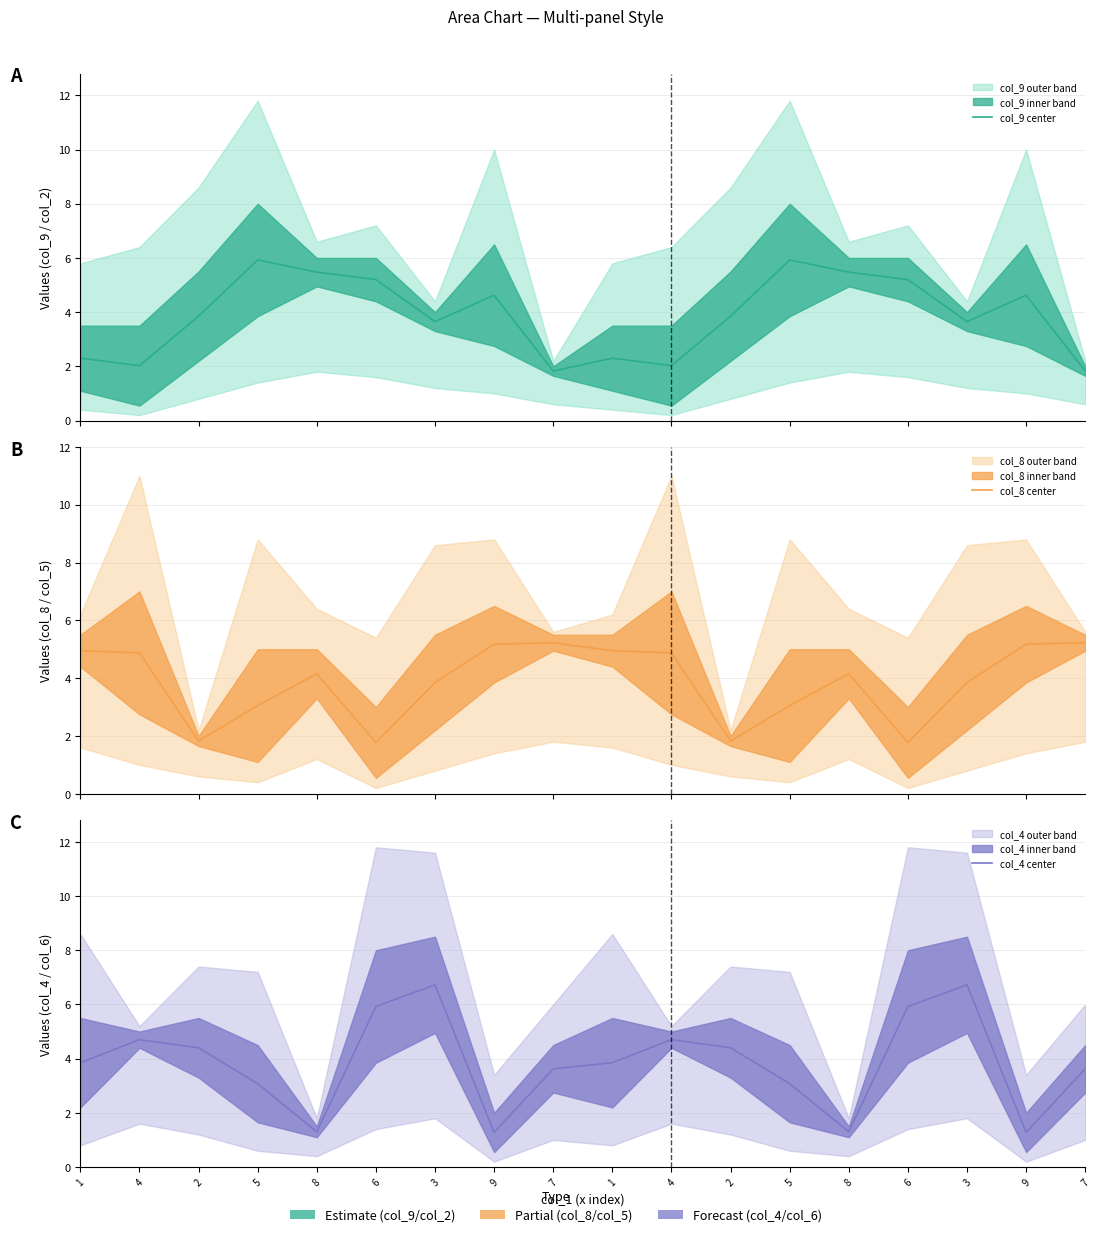

List the series in order of their peak value, lowest first.

col_8 center, col_9 center, col_4 center